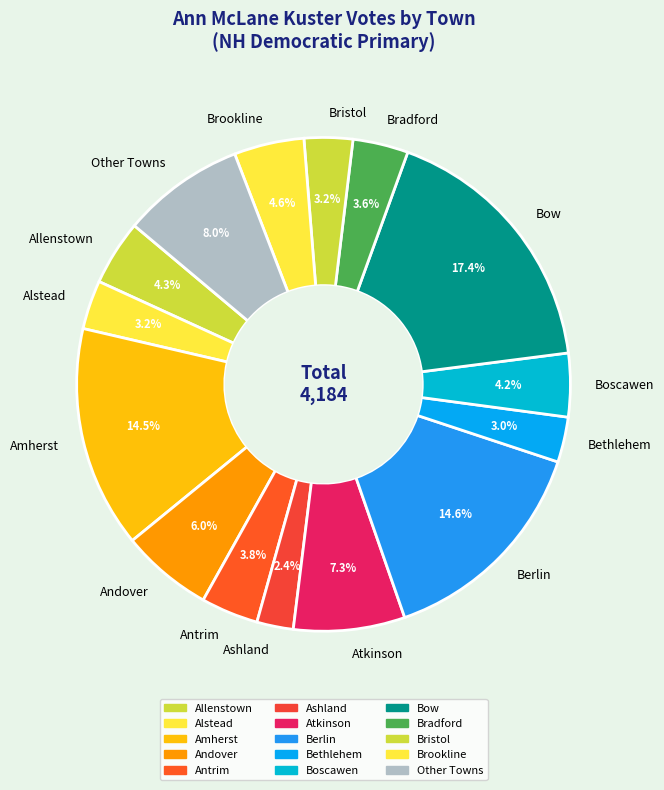

Between Amherst and Allenstown, which is larger?

Amherst